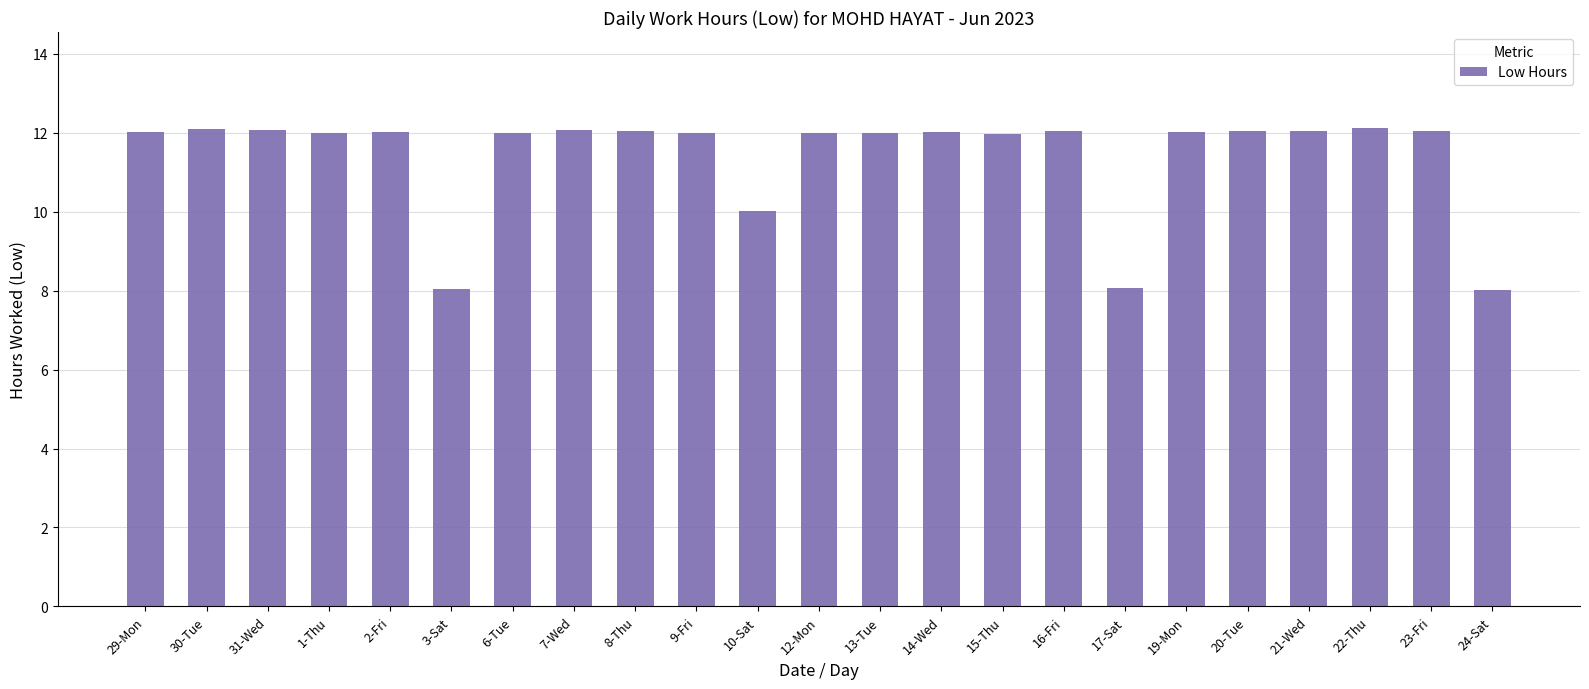

Where is the data nearest to the value 10?

10-Sat